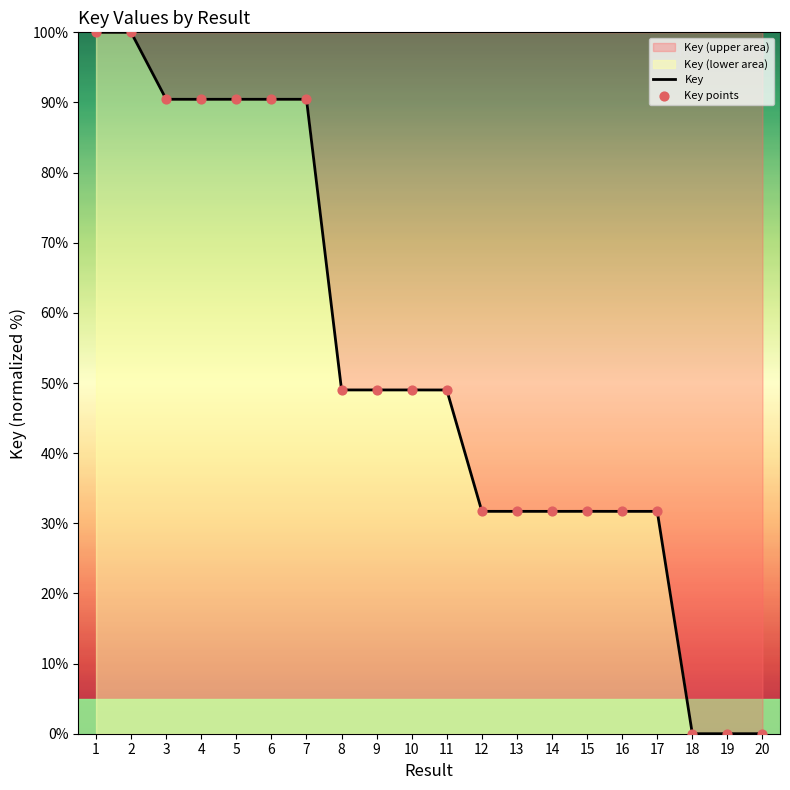

Which series has the largest Y range (max minus min)?

Key